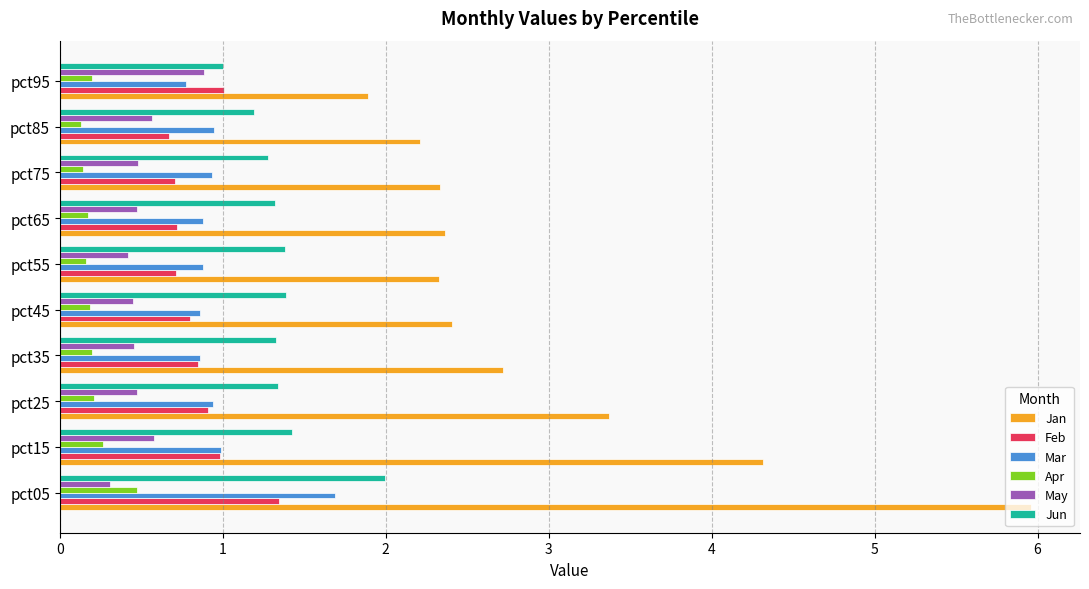

At which label does Jan reach its minimum?

pct95